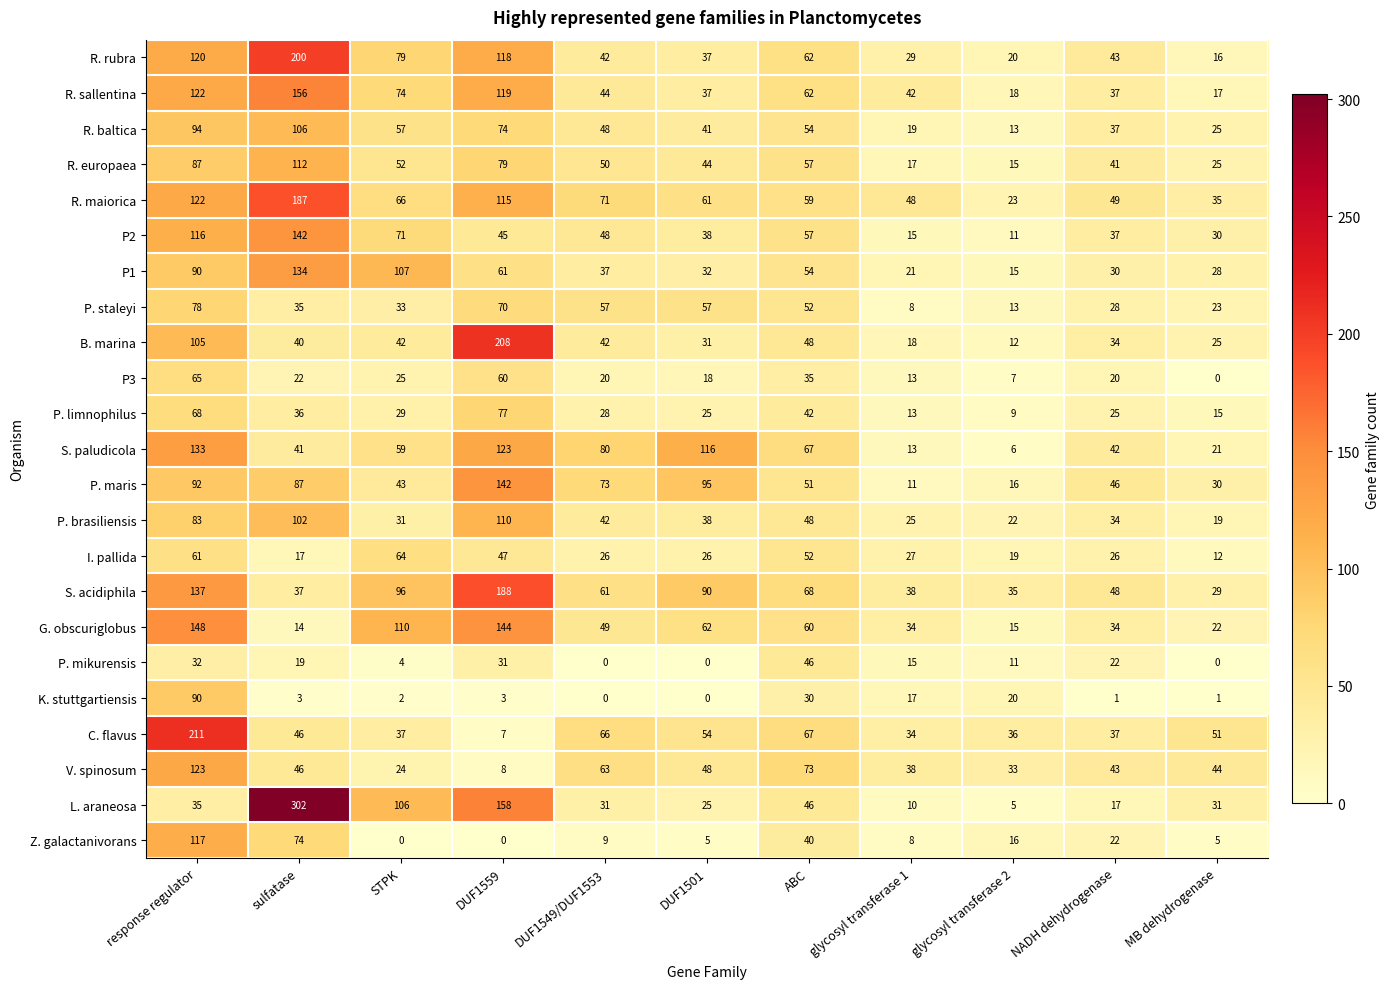

Between DUF1549/DUF1553 and DUF1501, which series saw the biggest shift?

S. paludicola